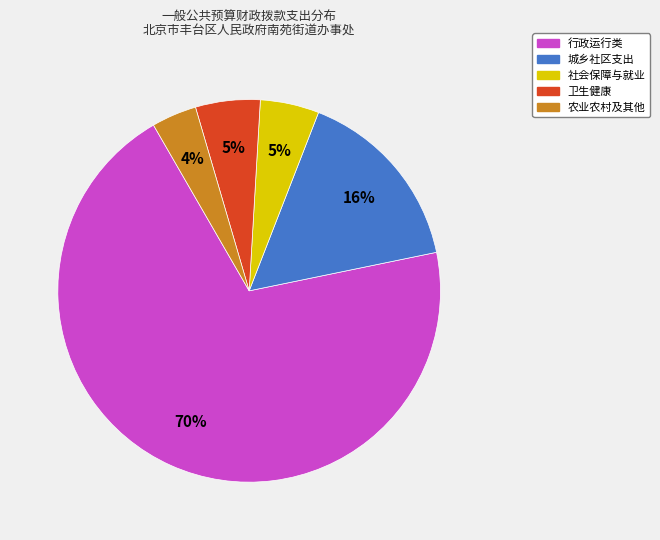

Does any single category account for the majority?

Yes